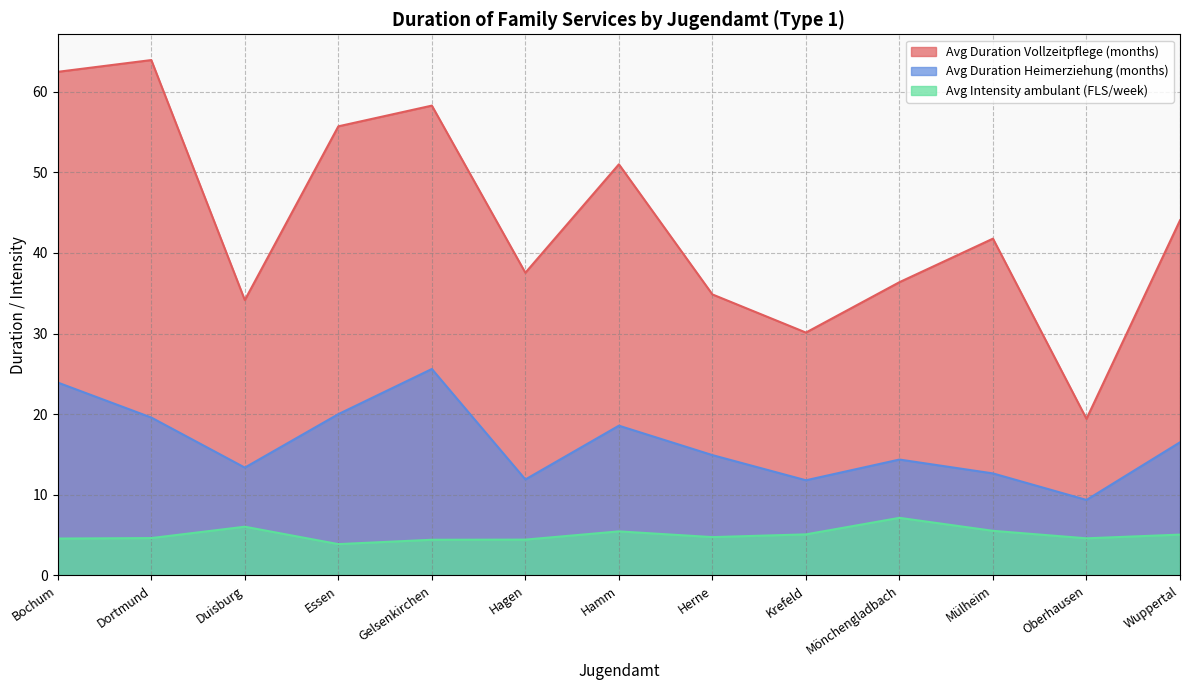

Reading left to right, transcribe all the data shown in this chart.

Avg Duration Vollzeitpflege (months): 62.5	63.9	34.2	55.7	58.3	37.5	51.0	34.9	30.1	36.4	41.8	19.4	44.0
Avg Duration Heimerziehung (months): 23.9	19.6	13.4	20.0	25.6	11.9	18.6	14.9	11.8	14.4	12.7	9.4	16.5
Avg Intensity ambulant (FLS/week): 4.6	4.6	6.0	3.9	4.4	4.5	5.5	4.8	5.1	7.2	5.5	4.6	5.1